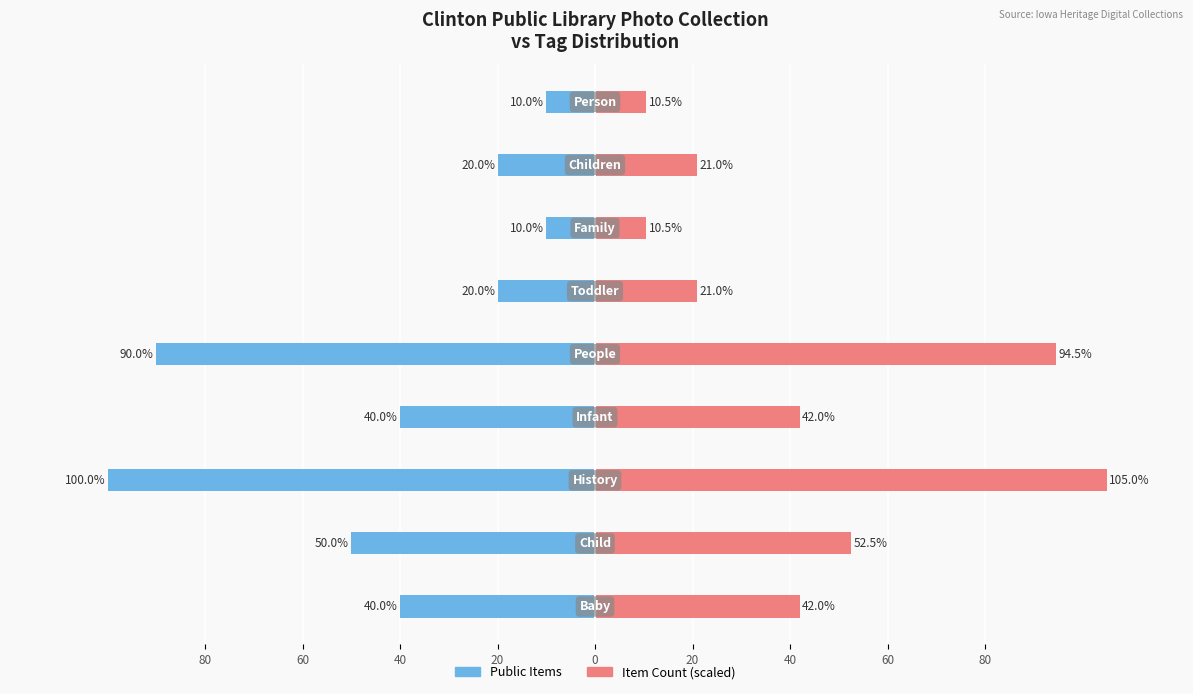

Reading left to right, transcribe all the data shown in this chart.

Public Items: -40.0	-50.0	-100.0	-40.0	-90.0	-20.0	-10.0	-20.0	-10.0
Item Count (scaled): 42.0	52.5	105.0	42.0	94.5	21.0	10.5	21.0	10.5